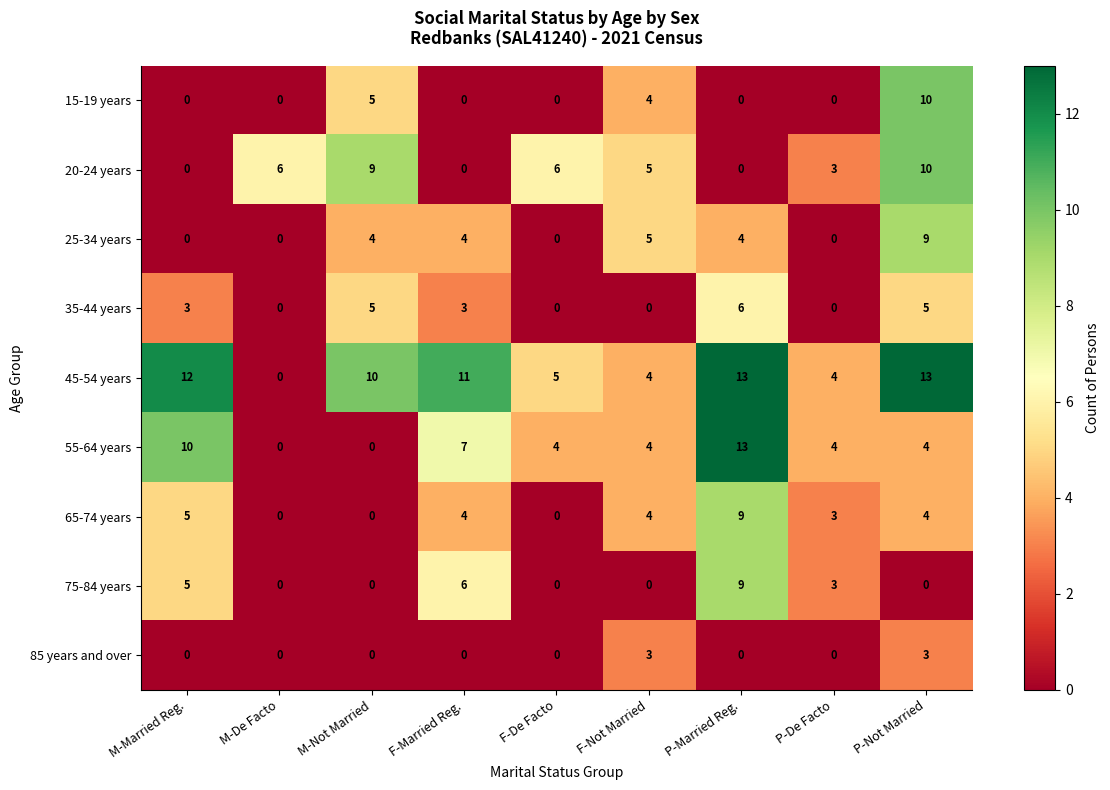

What value does the 25-34 years series have at F-Married Reg.?

4